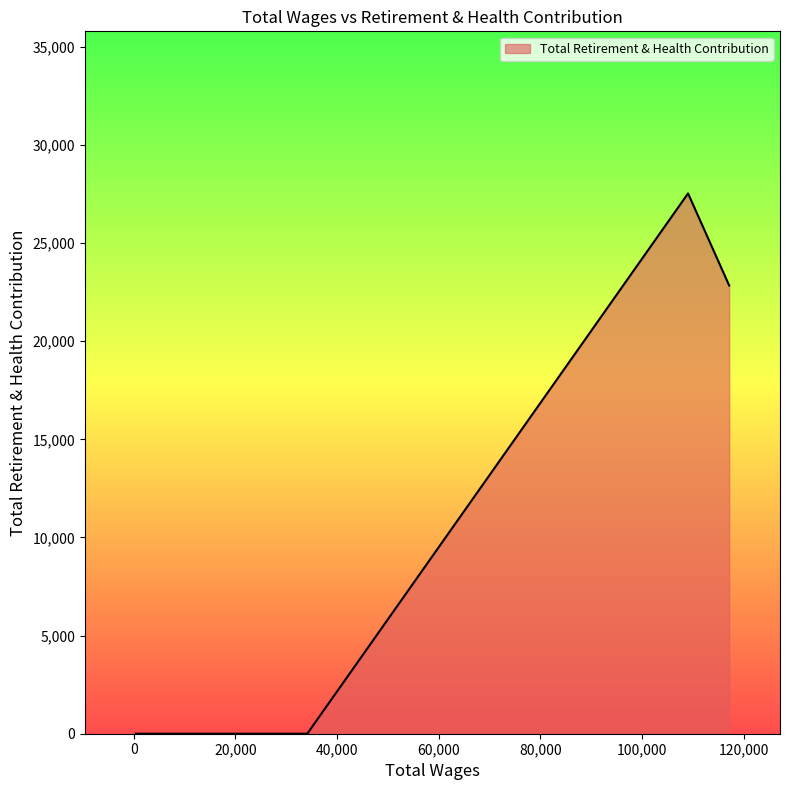

What is the average value?

12592